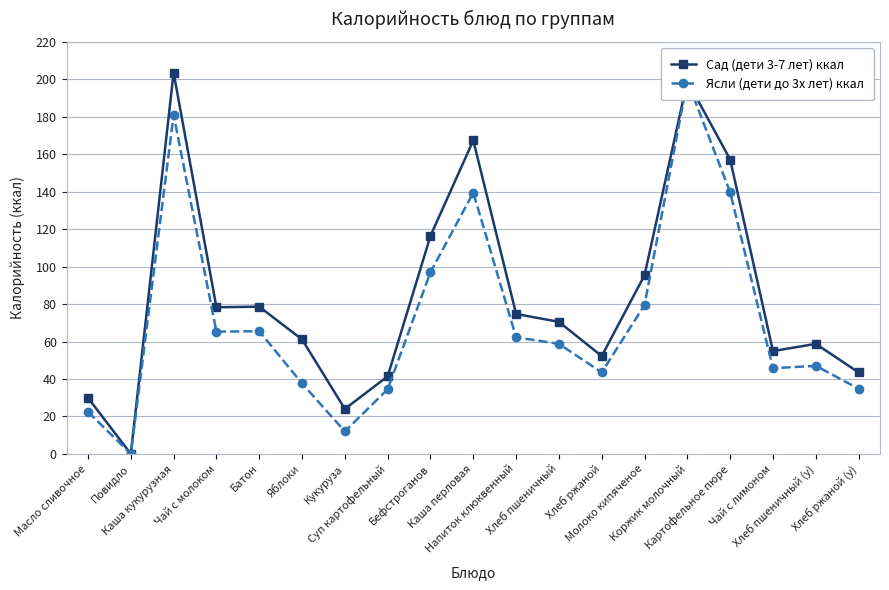

Which category has the highest value across all series?

Каша кукурузная